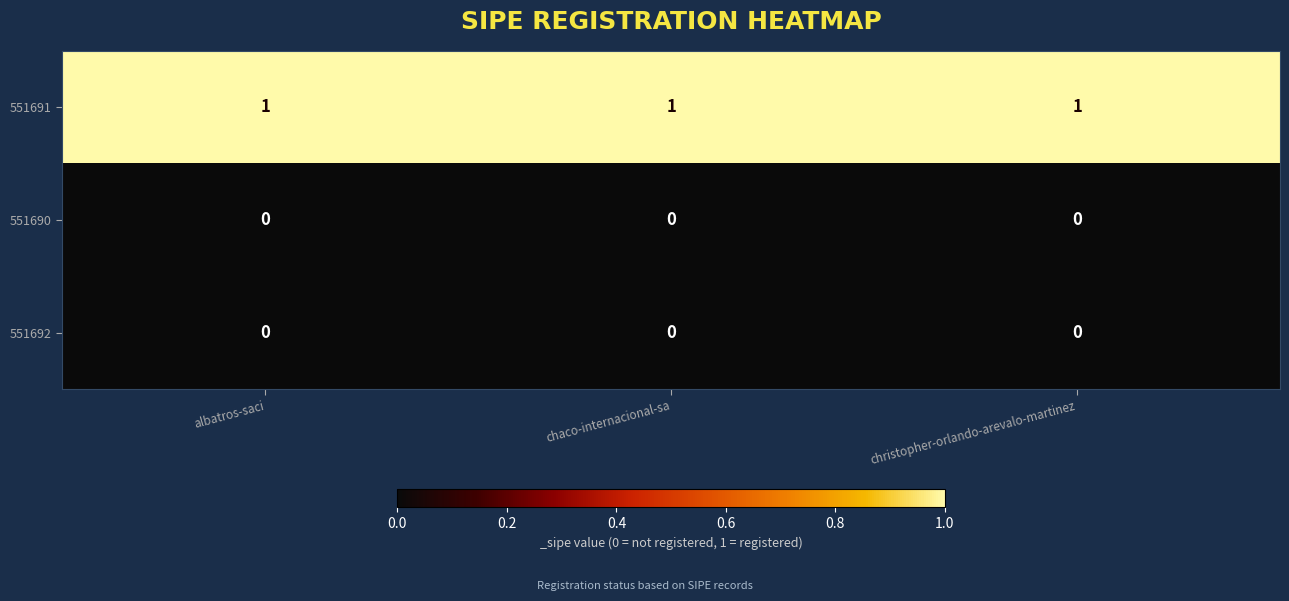

What is the sum of all 551691 values?

3